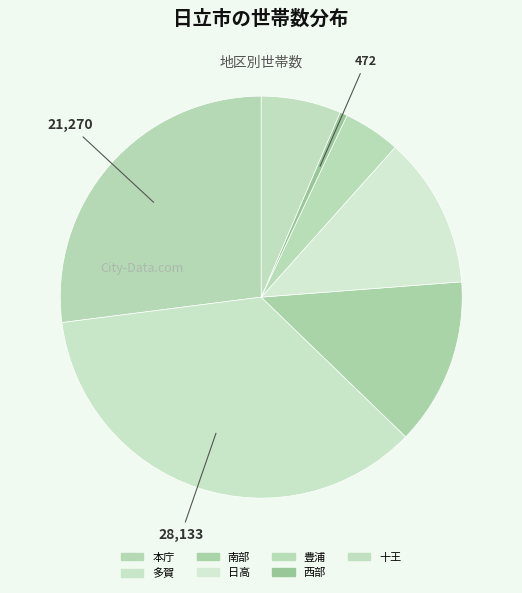

How many segments does this pie chart have?

7